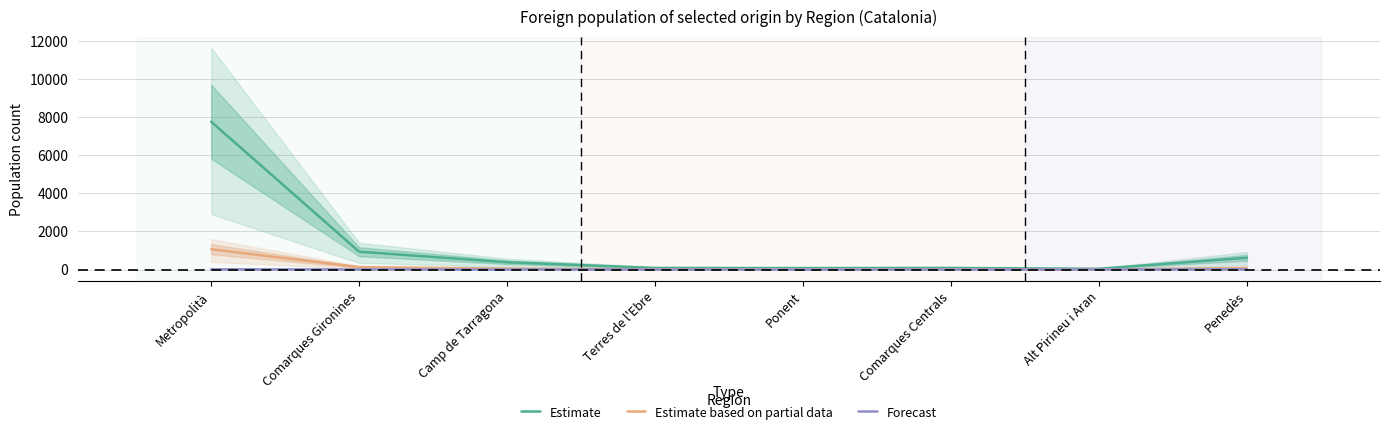

How many data points in Estimate are less than 385?

4